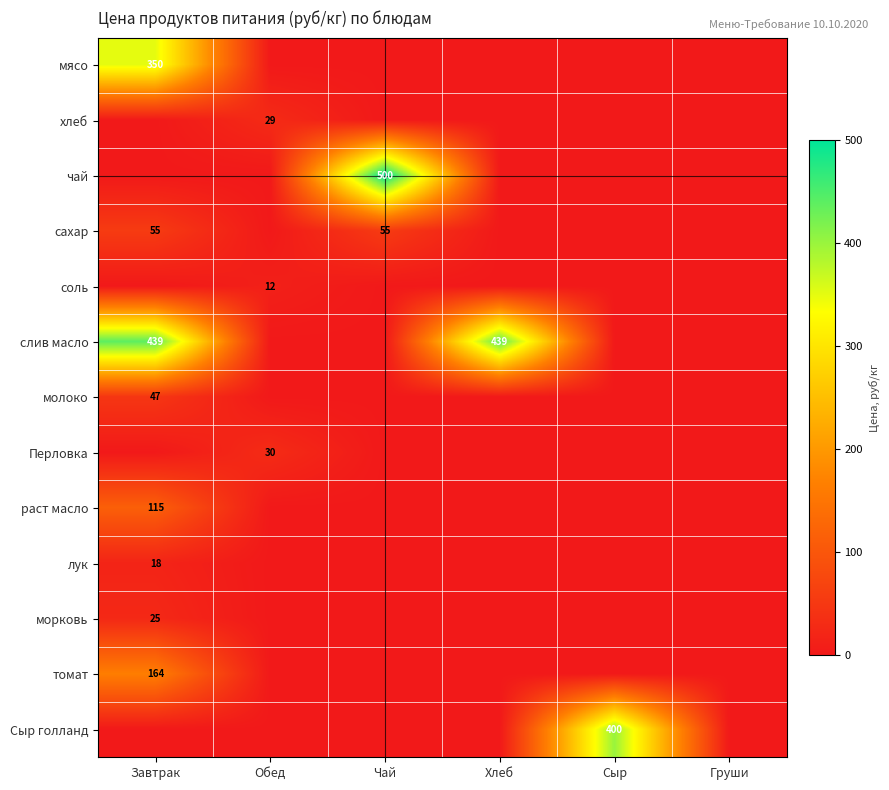

Is it true that молоко equals 47 at Завтрак?

True